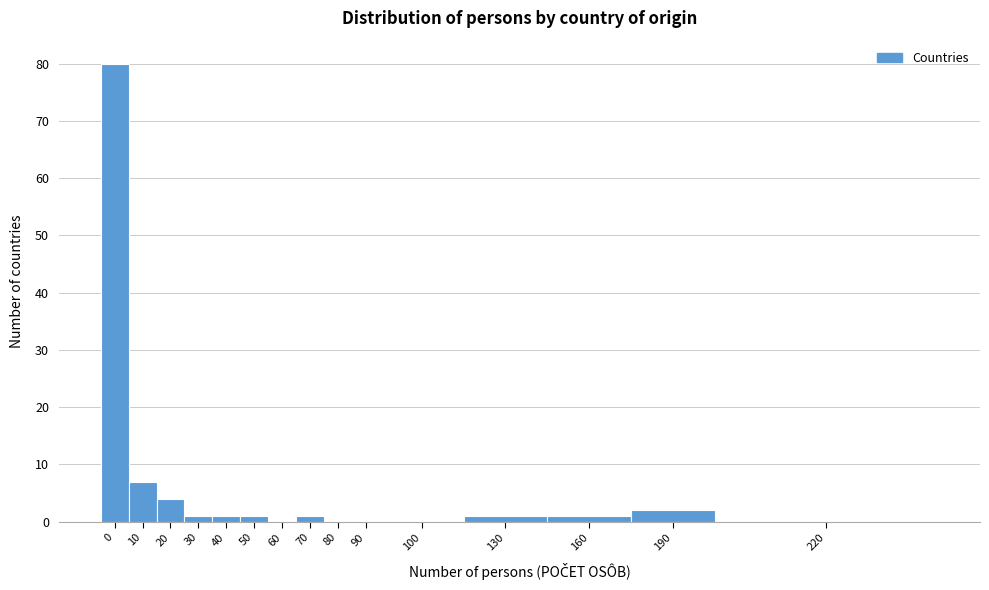

Reading right to left, list all the values displayed in this chart.

220=0	190=2	160=1	130=1	100=0	90=0	80=0	70=1	60=0	50=1	40=1	30=1	20=4	10=7	0=80